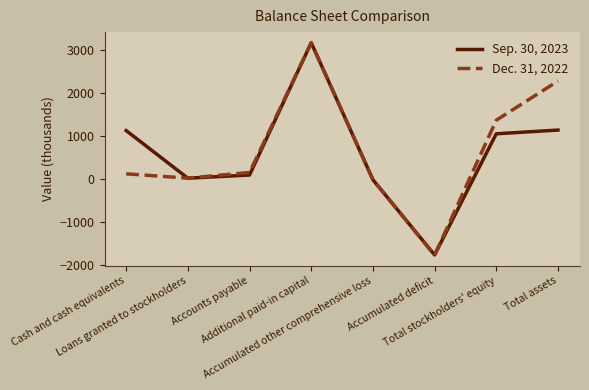

Rank the series by their average value, from highest to lowest.

Dec. 31, 2022, Sep. 30, 2023